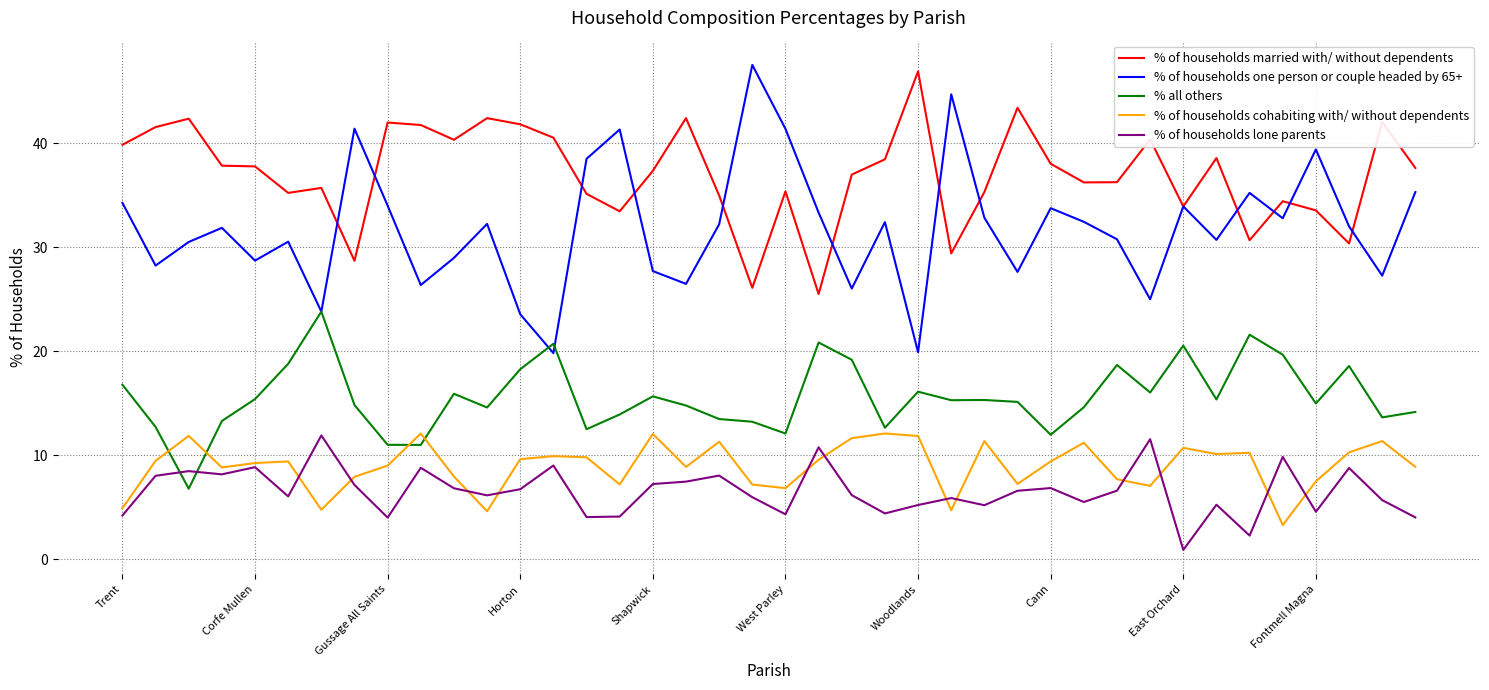

What is the maximum value shown in the chart?

47.5